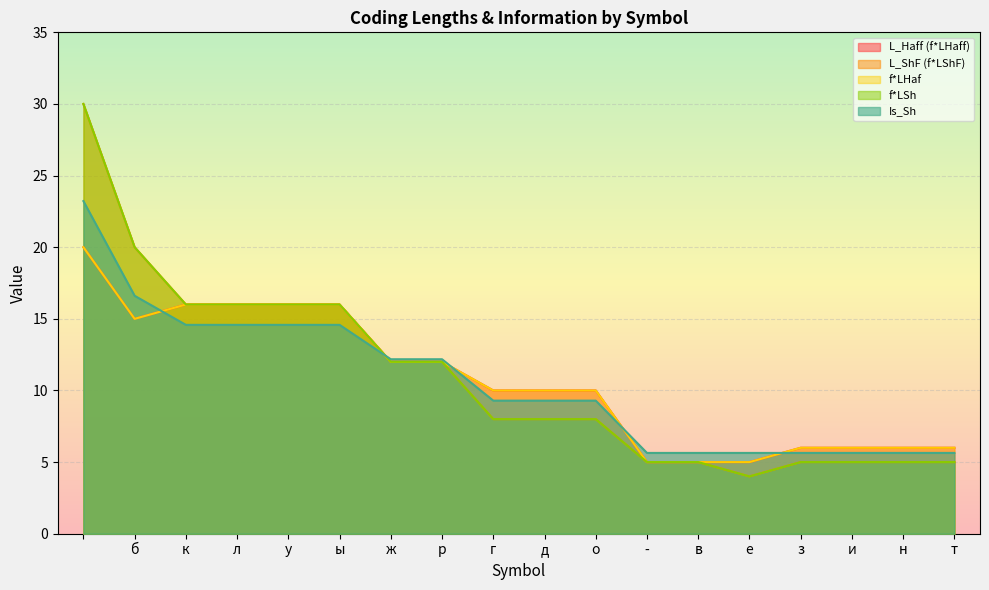

Does the chart display data point markers on the line(s)?

No